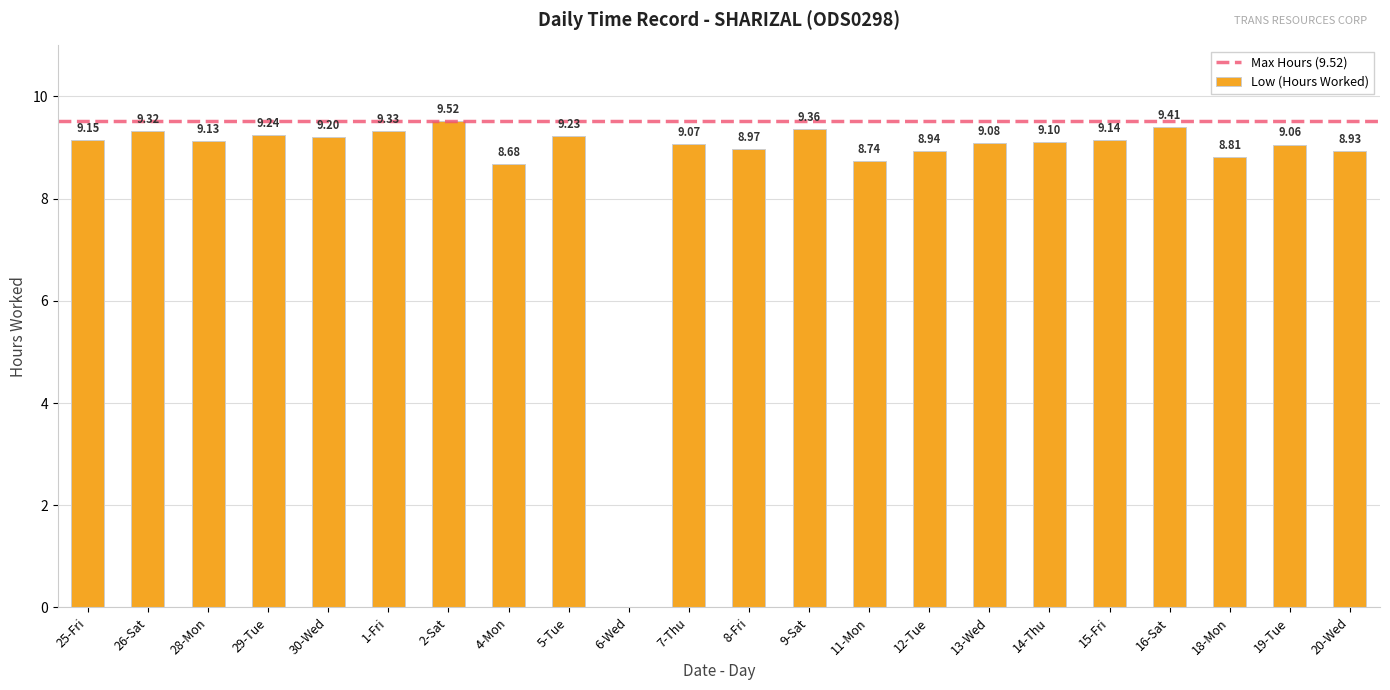

True or false: the data shows 3.0 at 6-Wed.

False